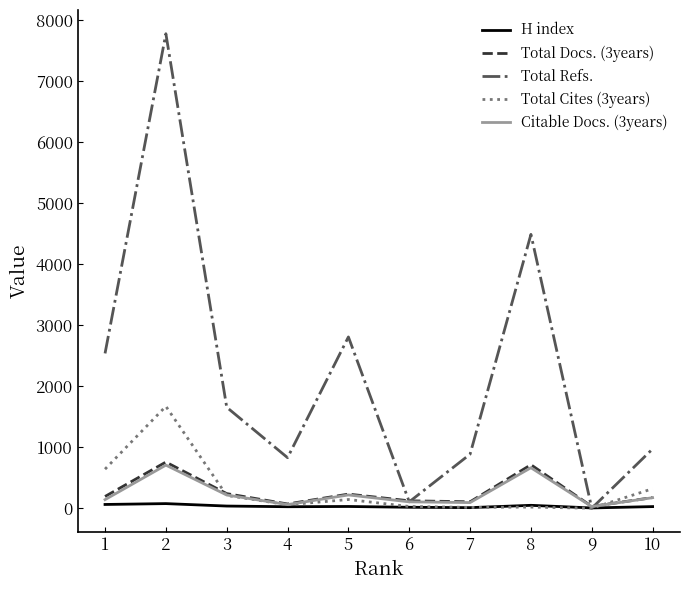

Which series has the largest total across all categories?

Total Refs.